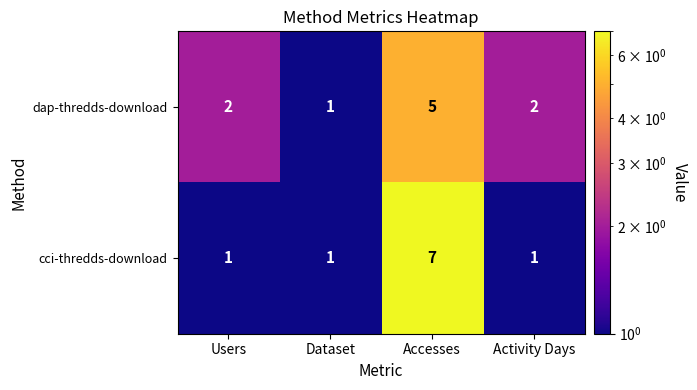

At which label does dap-thredds-download reach its peak?

Accesses